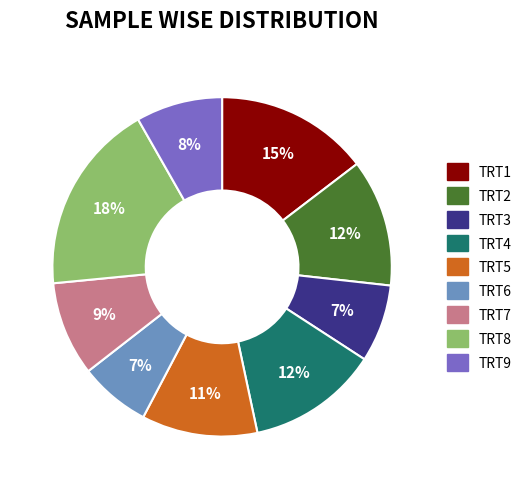

Count the number of slices in the pie.

9